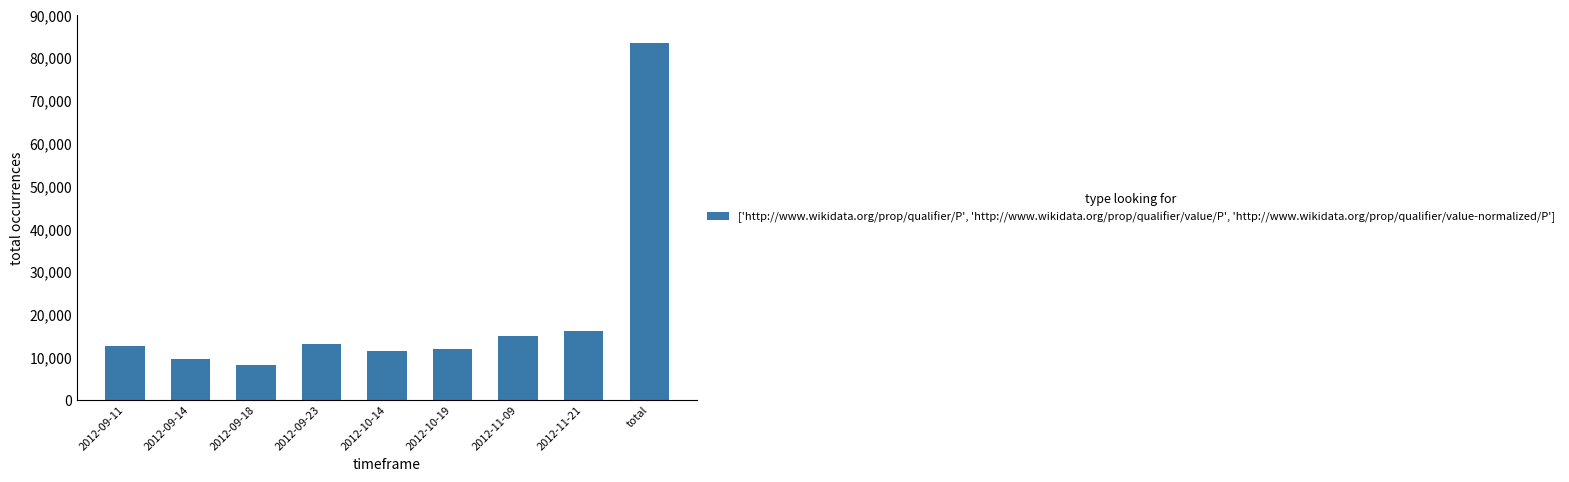

What is the sum of all values?

181570